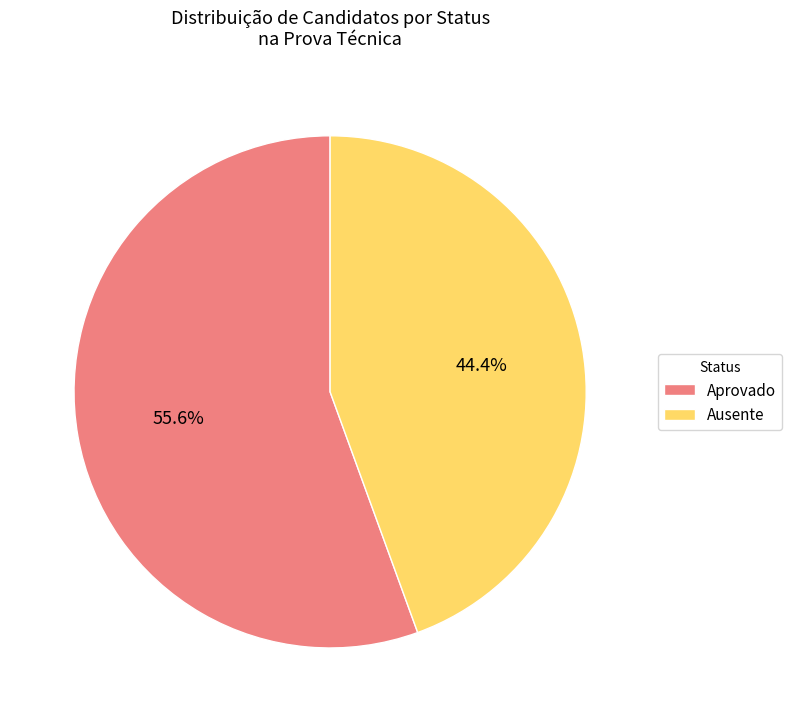

Does Aprovado represent more than half of the total?

Yes